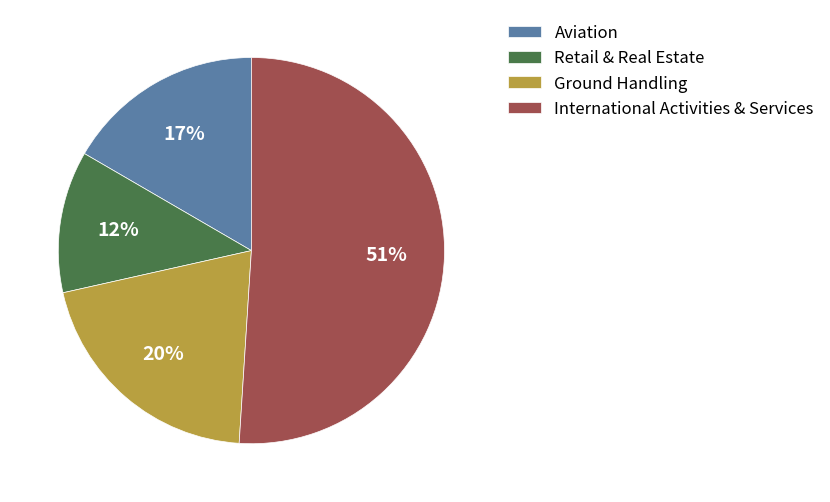

Does Ground Handling account for over 50% of the chart?

No